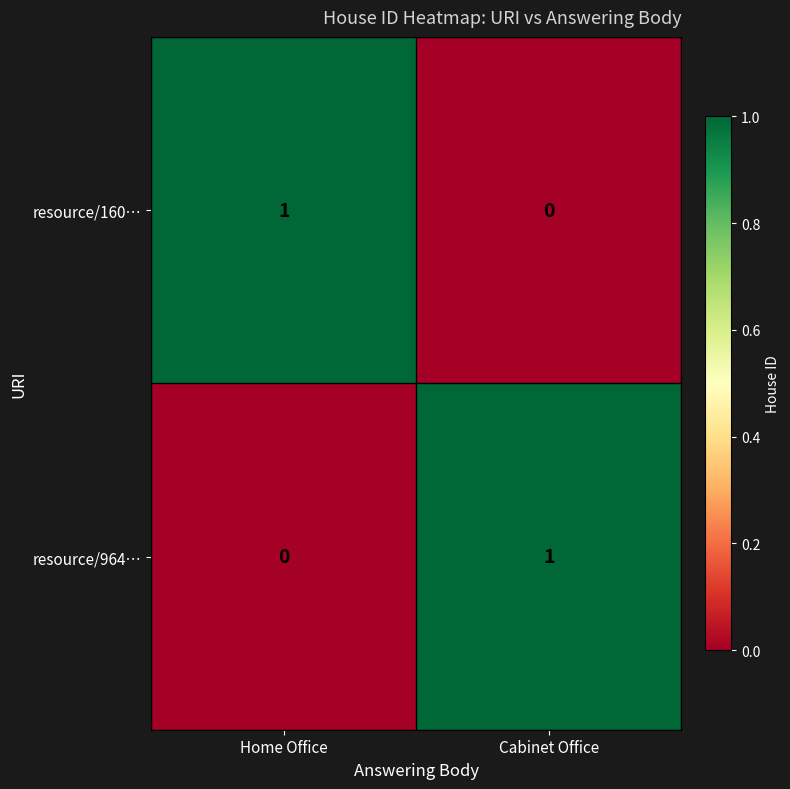

Is the value of resource/964… at Home Office greater than the value of resource/160… at Home Office?

No